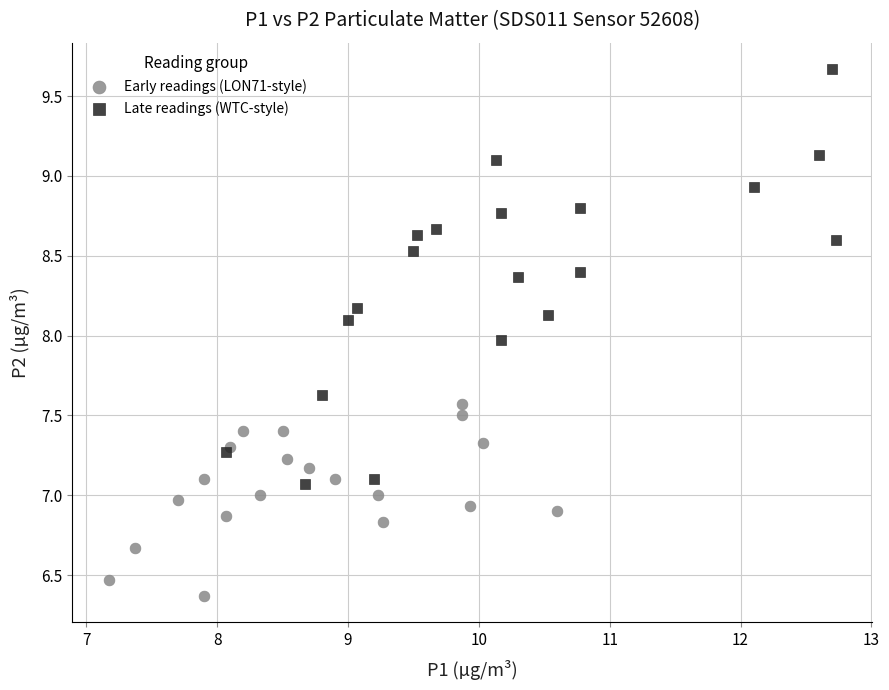

Which series contains the lowest Y value?

Early readings (LON71-style)